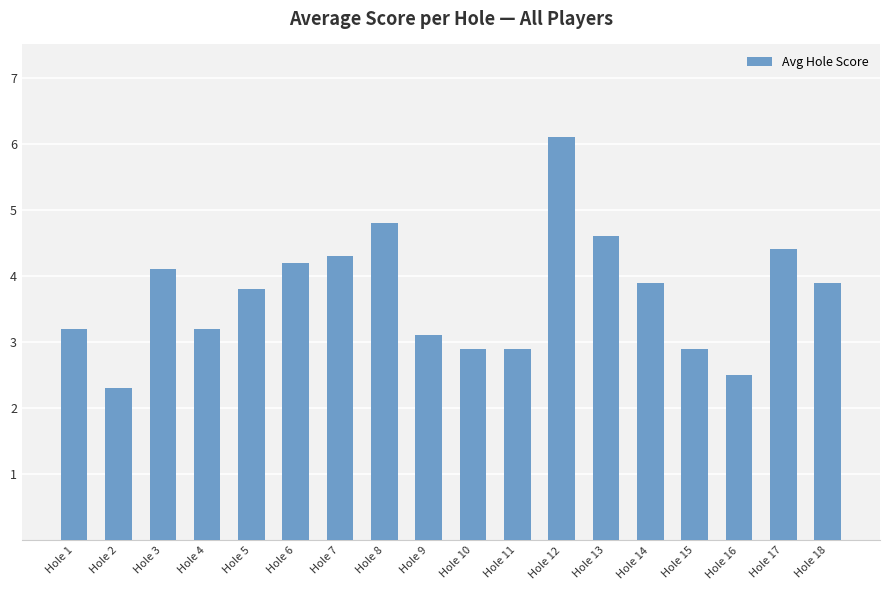

At which label does the data first exceed 3?

Hole 1